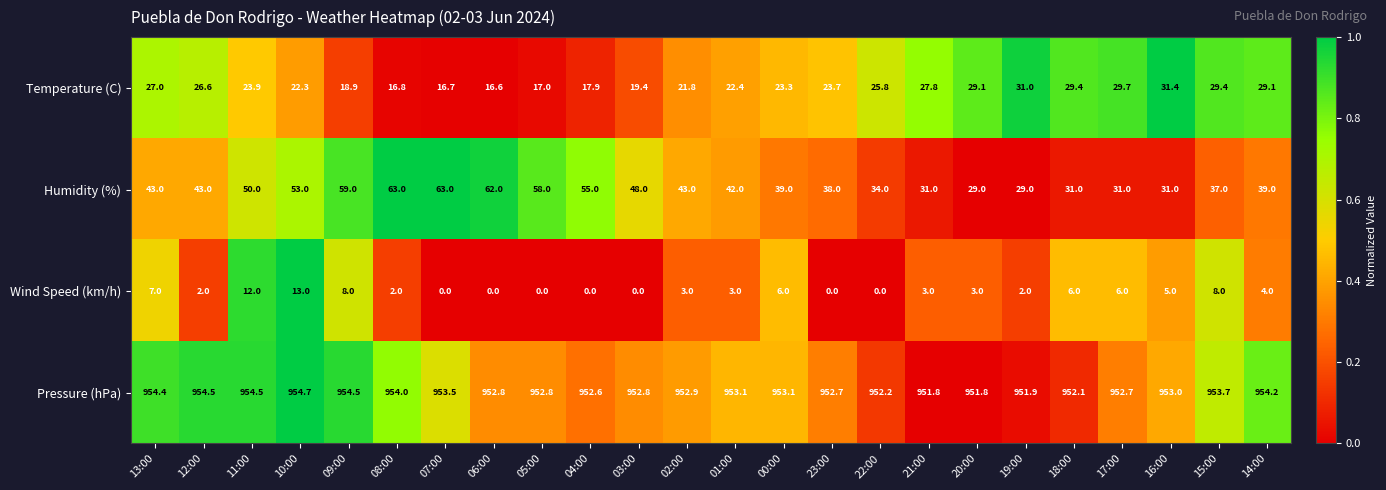

At which label does Temperature (C) first exceed 23?

13:00